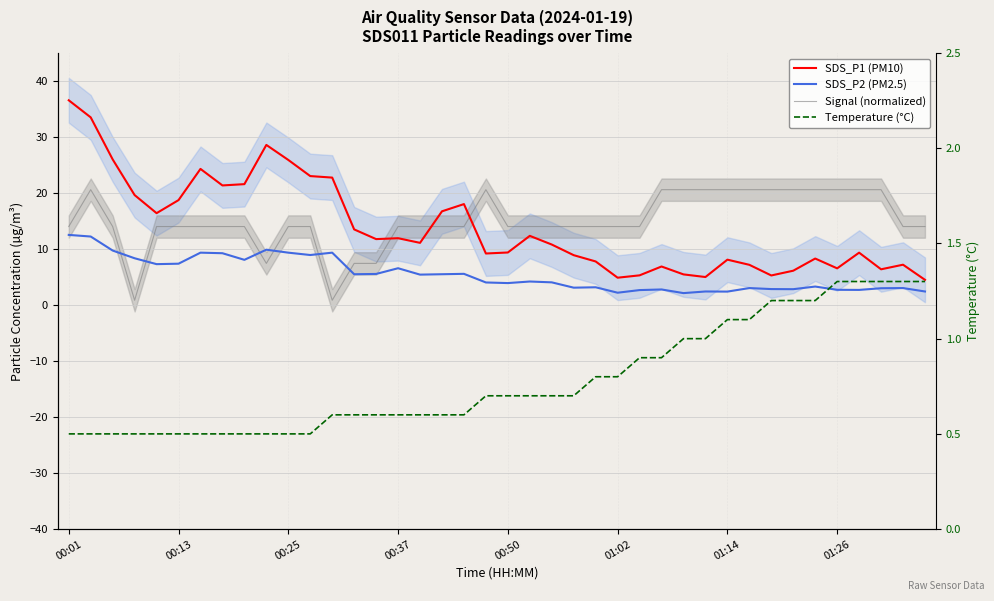

What value does the SDS_P1 (PM10) series have at 22?

10.8